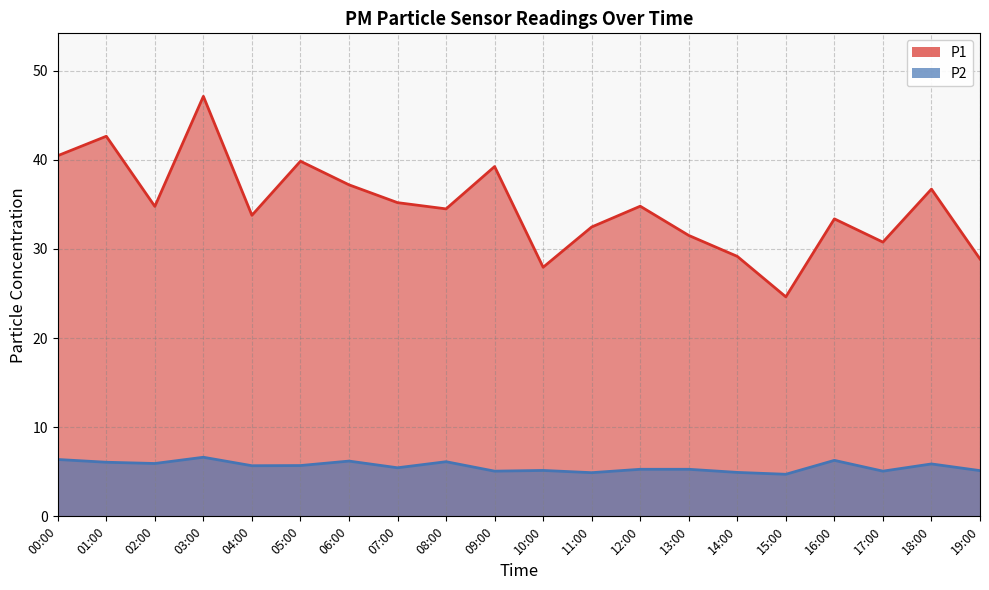

What is the average value of the P2 series?

5.6